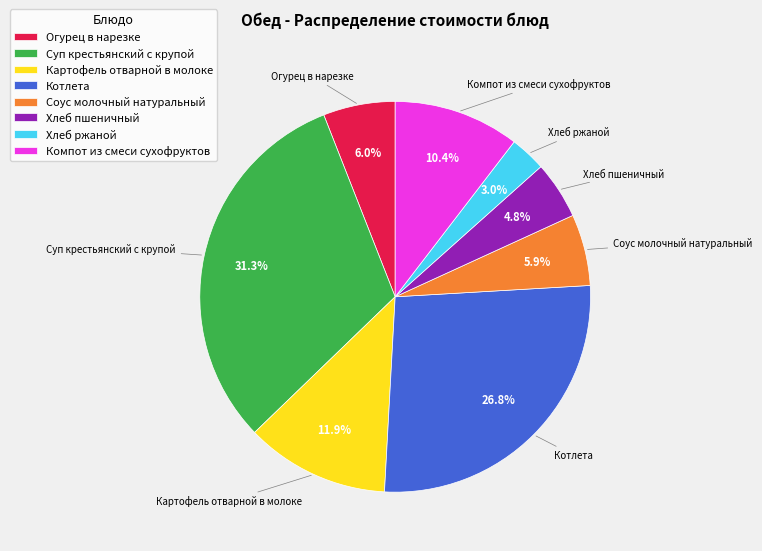

How many segments does this pie chart have?

8